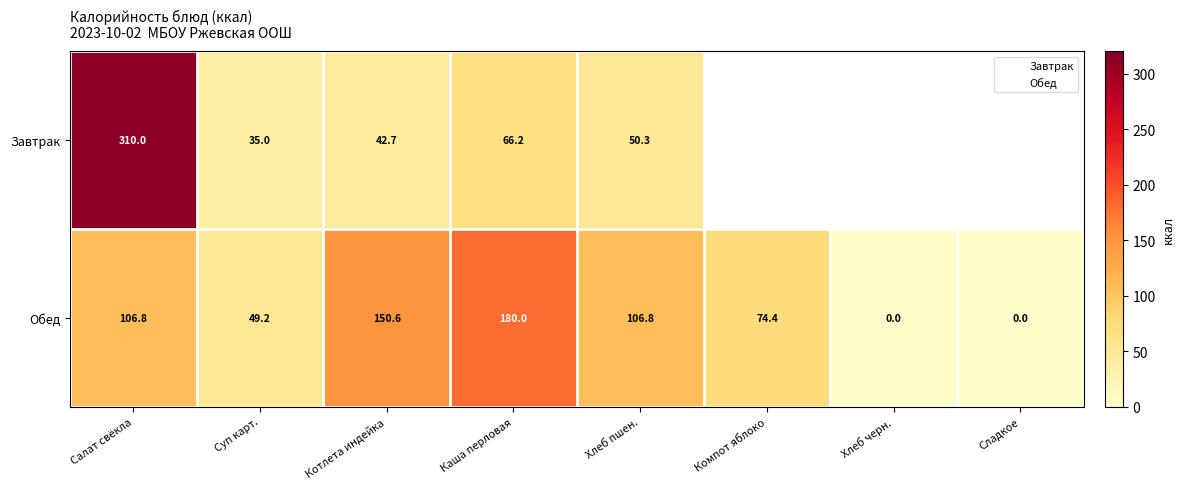

What is the total value across all series at Салат свёкла?

416.8